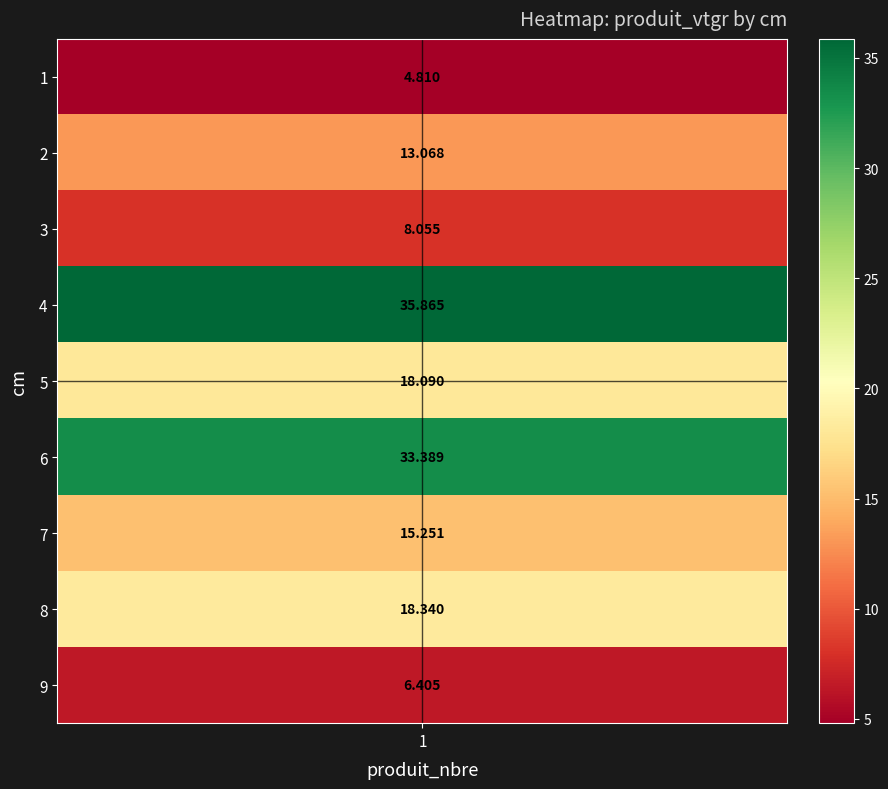

What is the maximum value shown in the chart?

35.9